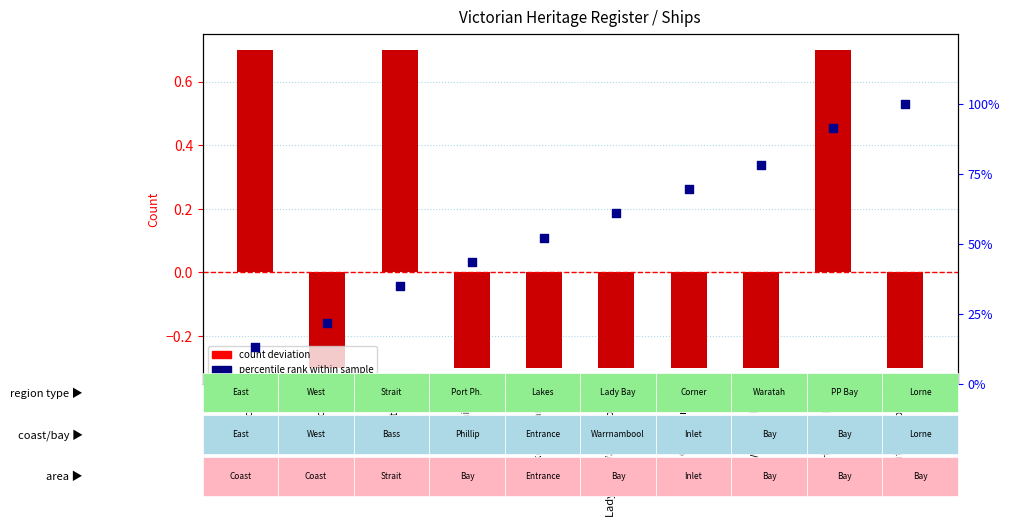

Which series has the largest total across all categories?

percentile rank